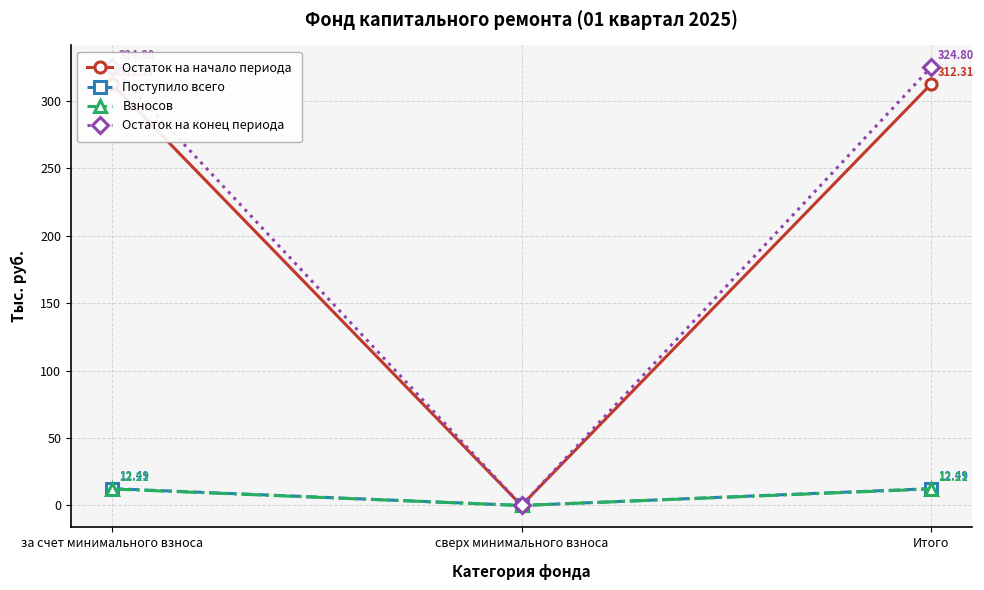

What is the label of the 2nd point from the left?

сверх минимального взноса